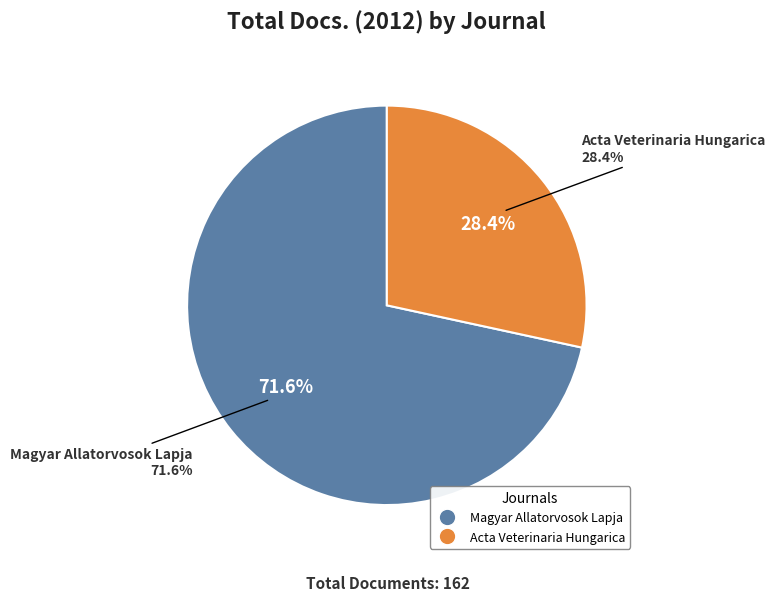

Does Acta Veterinaria Hungarica account for over 50% of the chart?

No